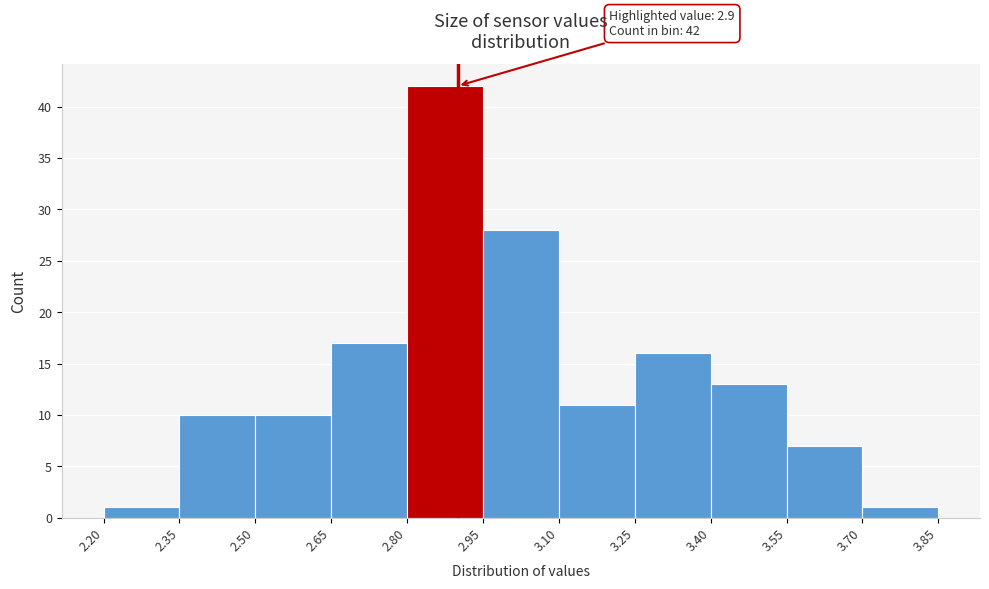

Over which range of the x-axis is the bar tallest?

2.80 to 2.95